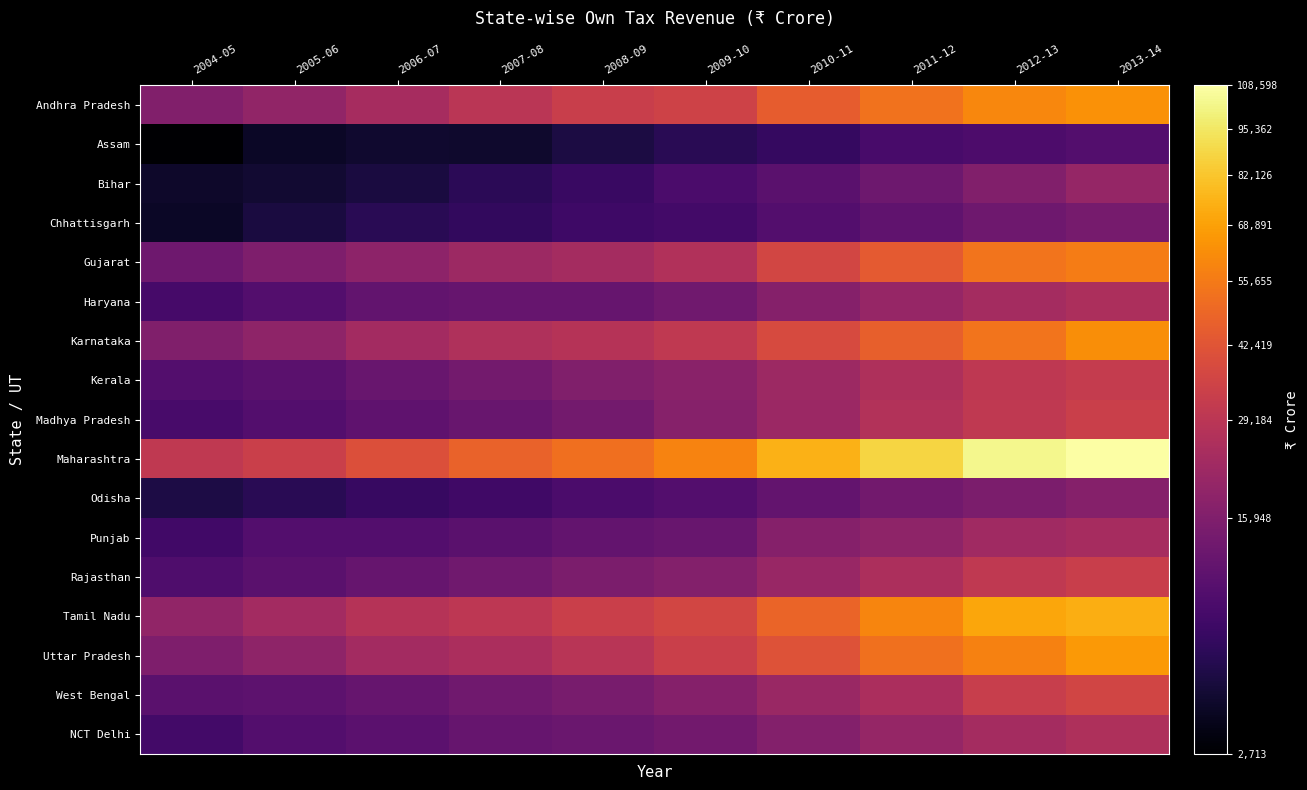

Which series has the largest total across all categories?

Maharashtra